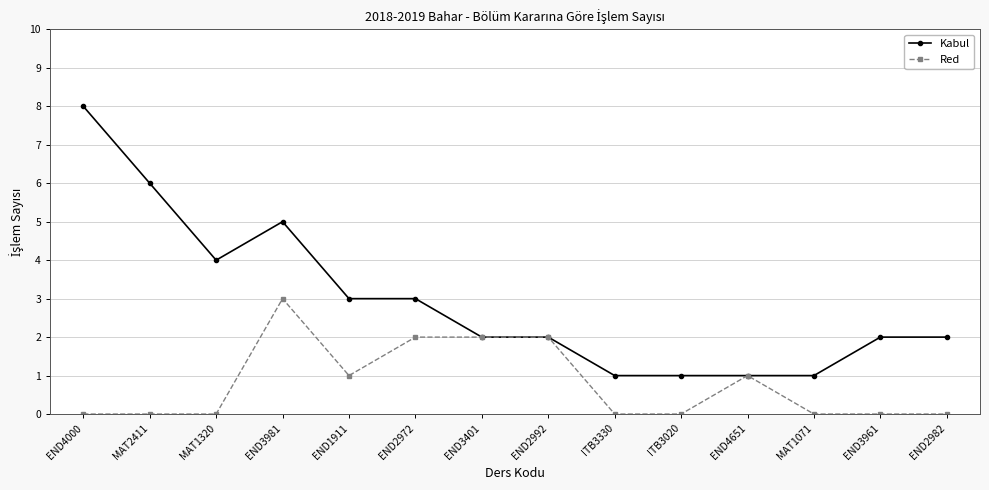

Which series has the largest total across all categories?

Kabul